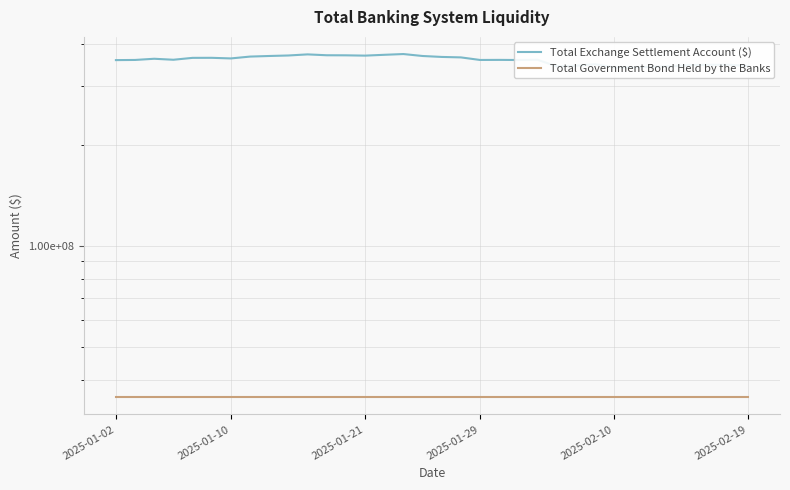

At which category does the chart reach its minimum across all series?

2025-01-02